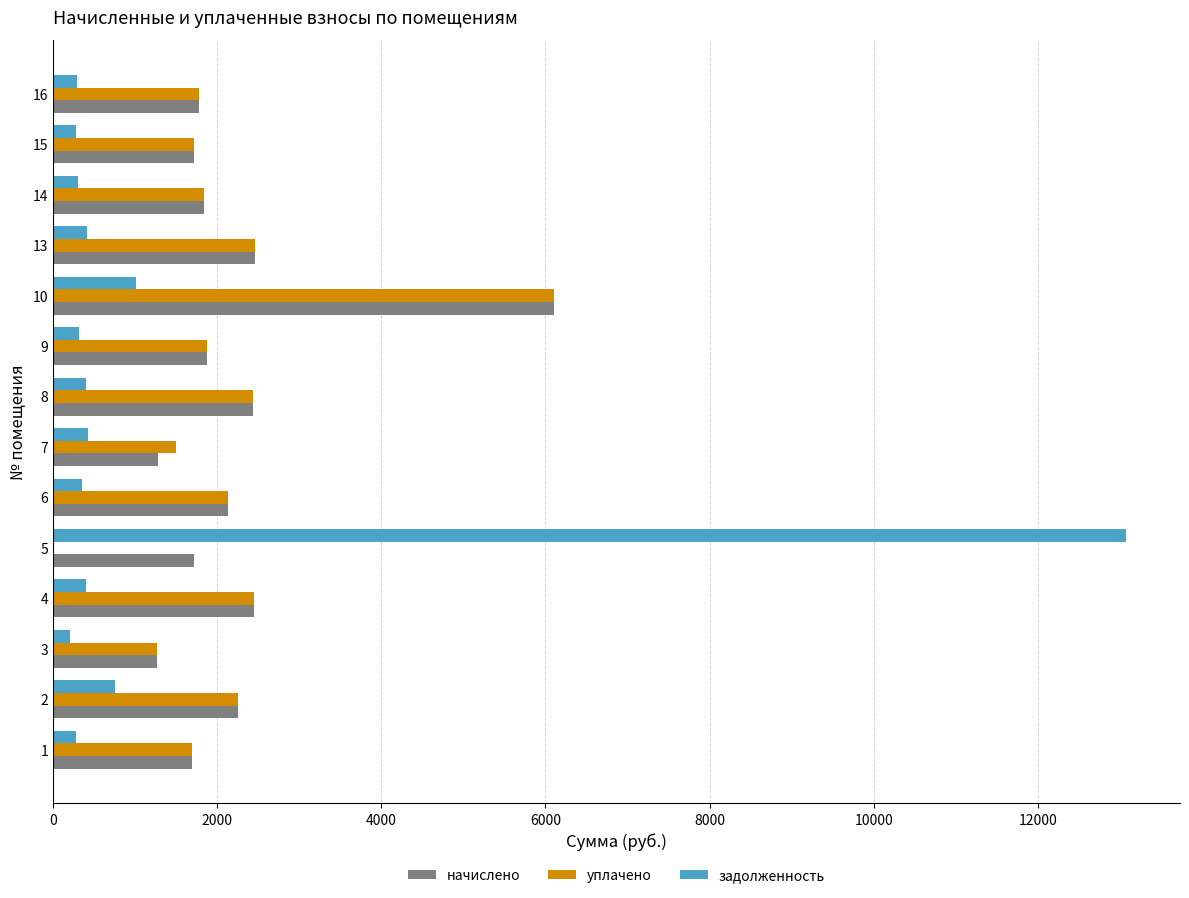

At which category is the sum across all series the highest?

5